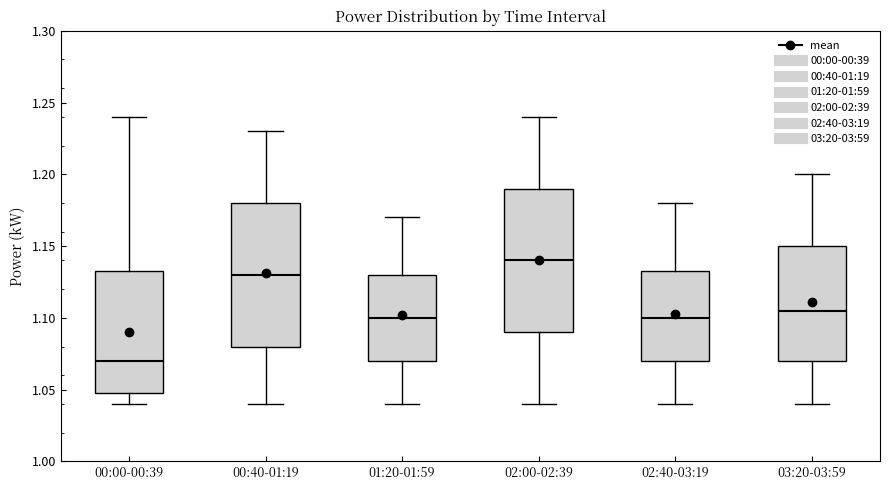

Where does the lower whisker of the box for 03:20-03:59 end on the y-axis? The values are not printed on the chart, so give them approximately, as read against the axis.

1.040